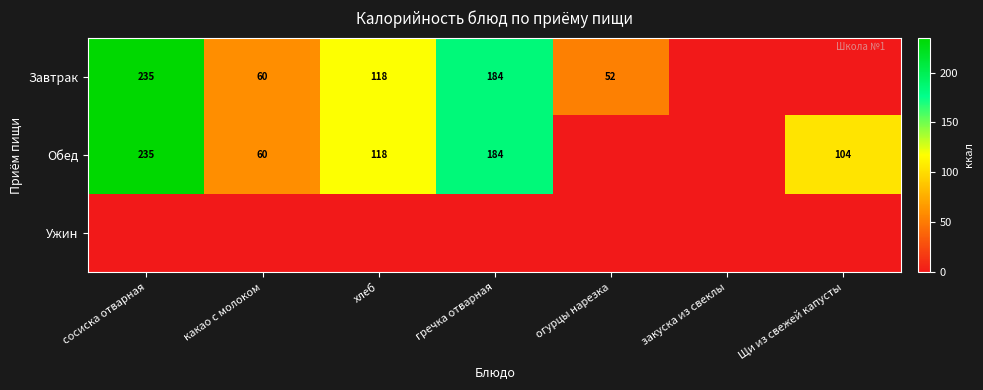

True or false: Обед has a value of 143 at Щи из свежей капусты.

False